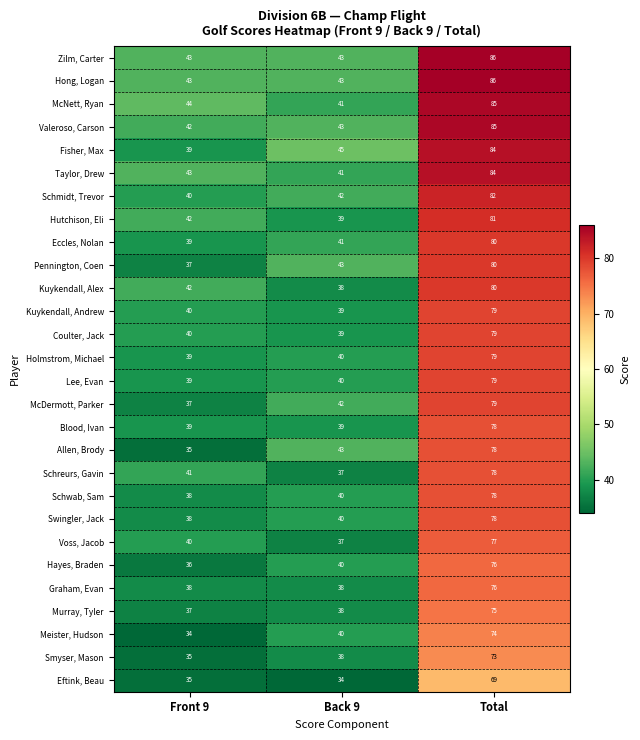

Rank the categories by Holmstrom, Michael value from lowest to highest.

Front 9, Back 9, Total